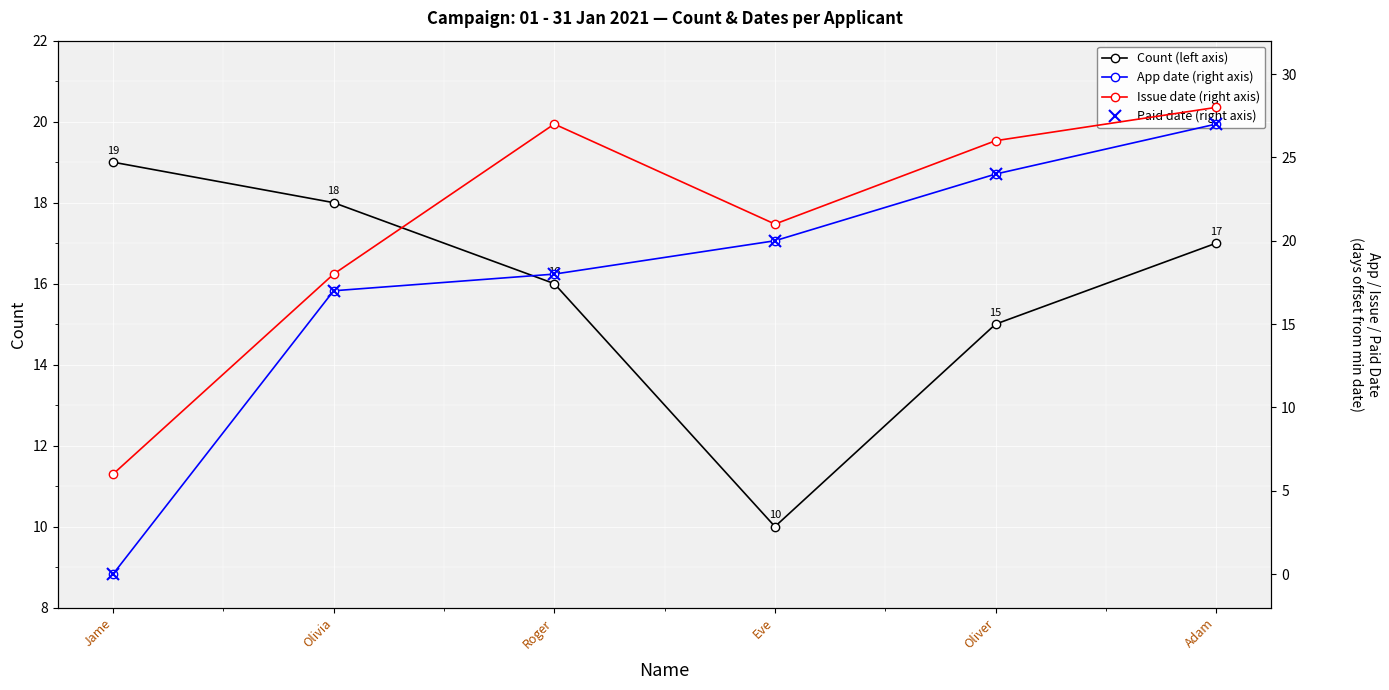

True or false: Issue date (right axis) and Paid date (right axis) cross at least once.

False